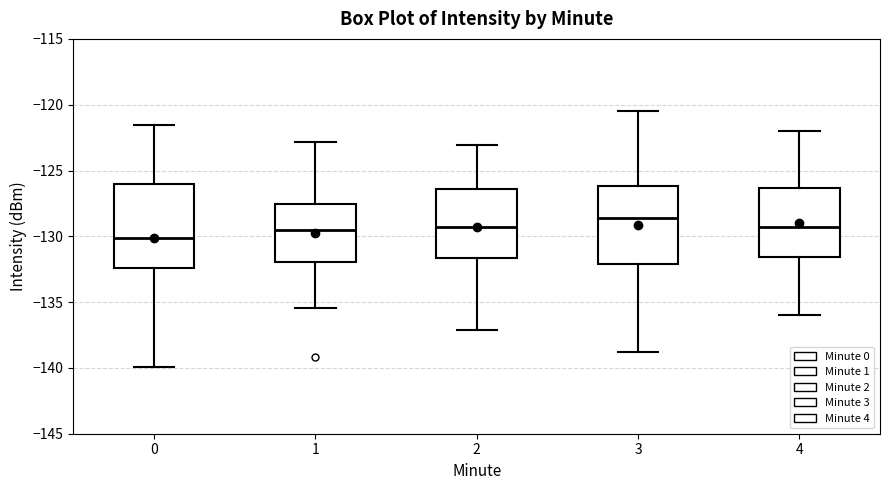

Reading left to right, transcribe this box plot: for each box, give where its median line is, the range the box spans, and where its two whiskers end, as read against the y-axis. The values are not printed on the chart, so give them approximately, as read against the axis.

0: median -130.0, box -132.5 to -126.0, whiskers -140.0 to -121.5
1: median -129.5, box -132.0 to -127.5, whiskers -135.5 to -123.0
2: median -129.5, box -131.5 to -126.5, whiskers -137.0 to -123.0
3: median -128.5, box -132.0 to -126.0, whiskers -139.0 to -120.5
4: median -129.5, box -131.5 to -126.5, whiskers -136.0 to -122.0